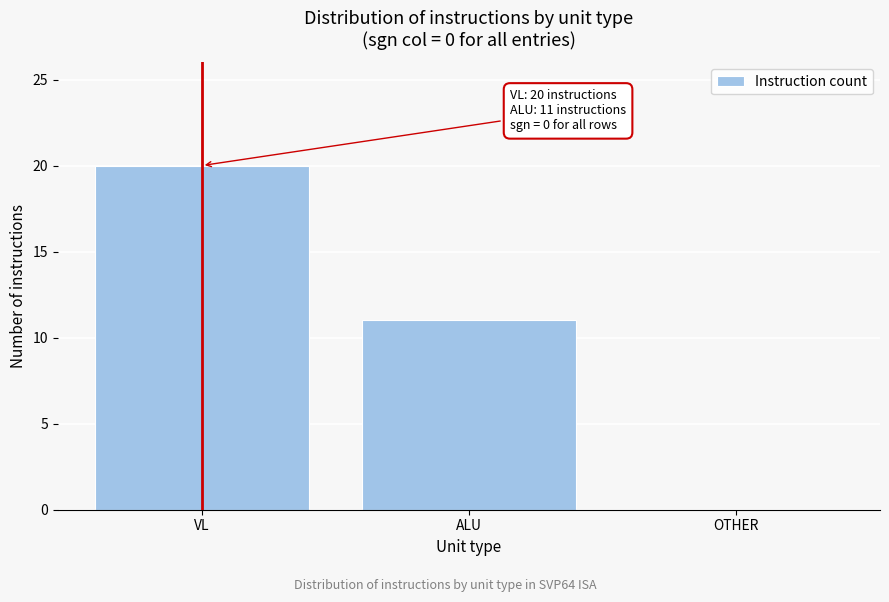

Reading right to left, transcribe all the data shown in this chart.

OTHER=0	ALU=11	VL=20